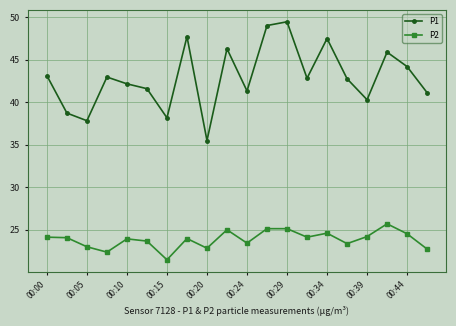

Which series has the widest spread of values?

P1